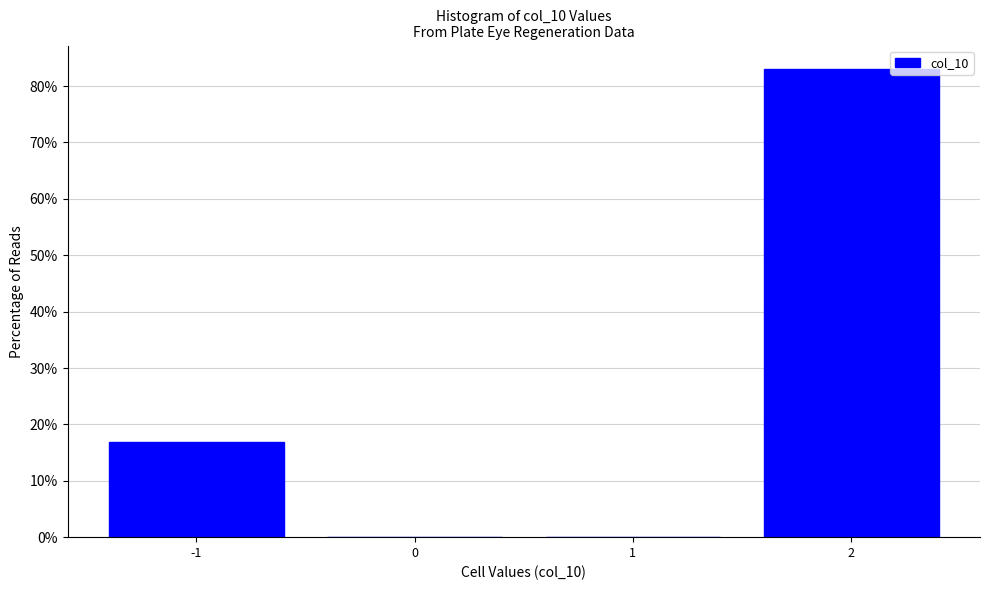

Which range on the x-axis has the tallest bar?

1.5 to 2.5